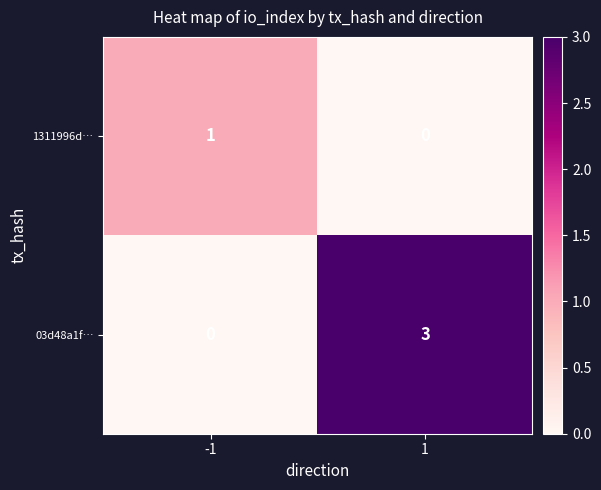

Reading left to right, list all the values displayed in this chart.

1311996d…: 1	0
03d48a1f…: 0	3